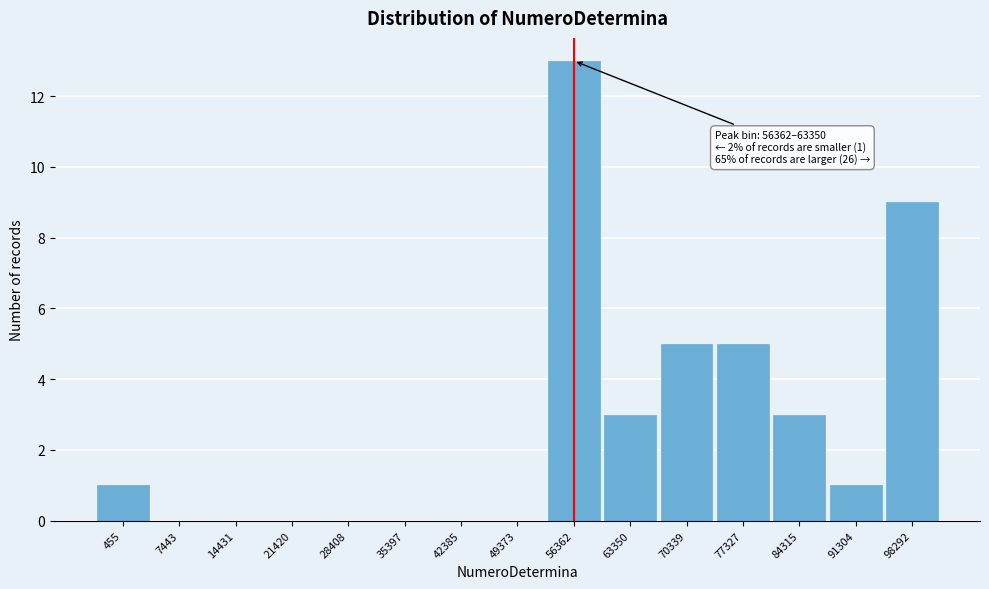

Reading left to right, transcribe all the data shown in this chart.

455=1	7443=0	14431=0	21420=0	28408=0	35397=0	42385=0	49373=0	56362=13	63350=3	70339=5	77327=5	84315=3	91304=1	98292=9